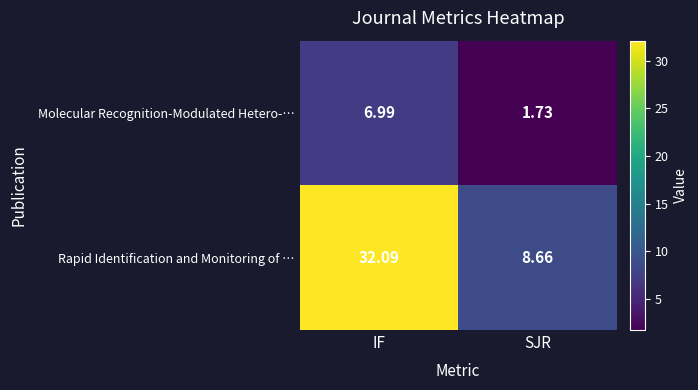

At which label does Molecular Recognition-Modulated Hetero-… reach its minimum?

SJR